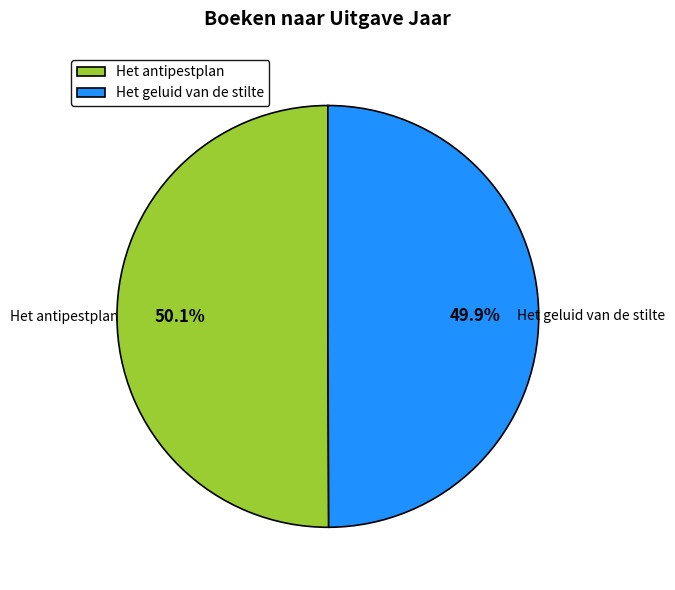

Approximately how many times larger is the value at Het antipestplan compared to Het geluid van de stilte?

1.0